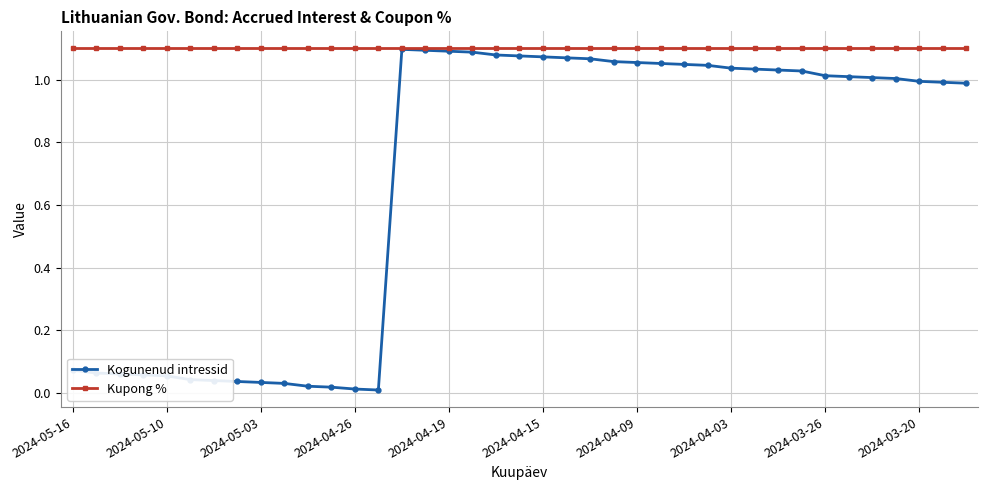

How many lines are shown in the chart?

2